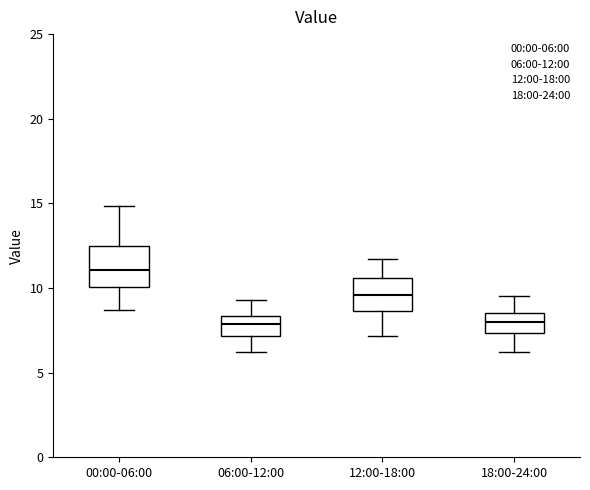

Where does the lower whisker of the box for 00:00-06:00 end on the y-axis? The values are not printed on the chart, so give them approximately, as read against the axis.

8.5